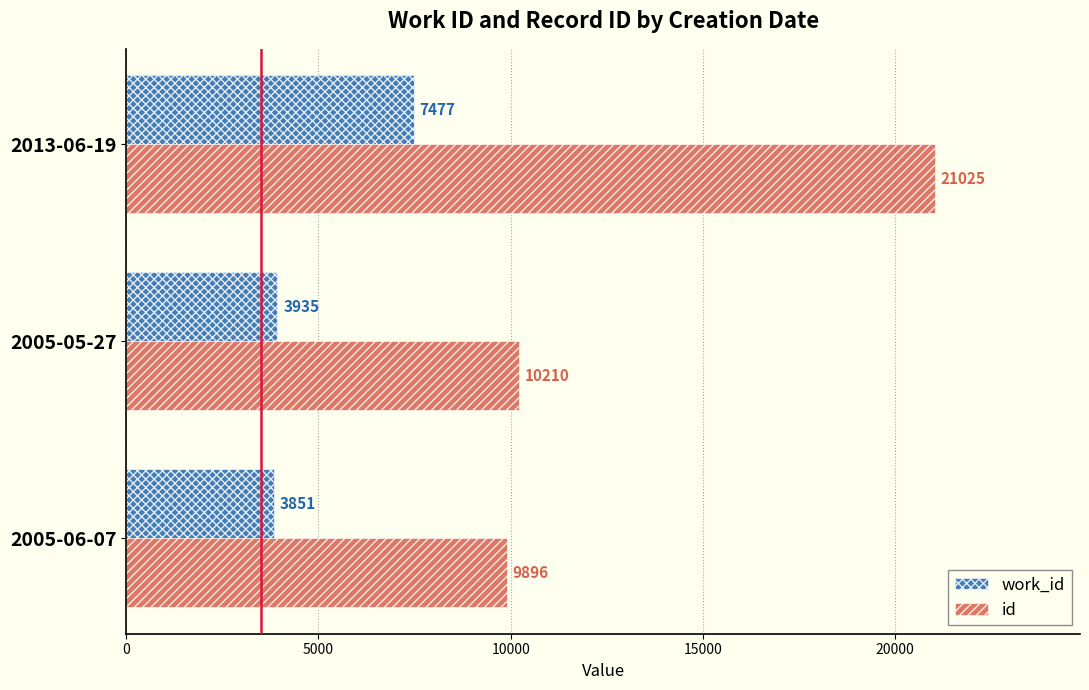

Is it true that work_id equals 3935 at 2005-05-27?

True